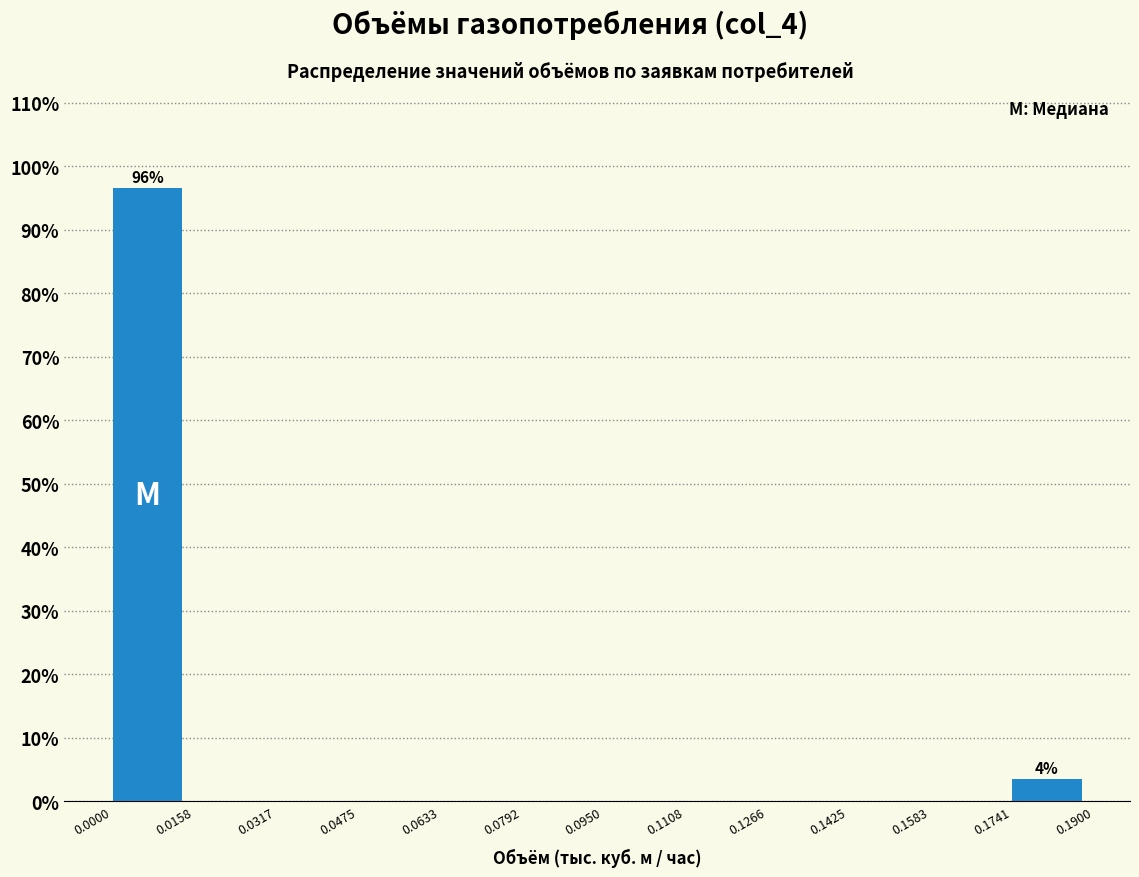

Which range on the x-axis has the tallest bar?

0.0000 to 0.0158